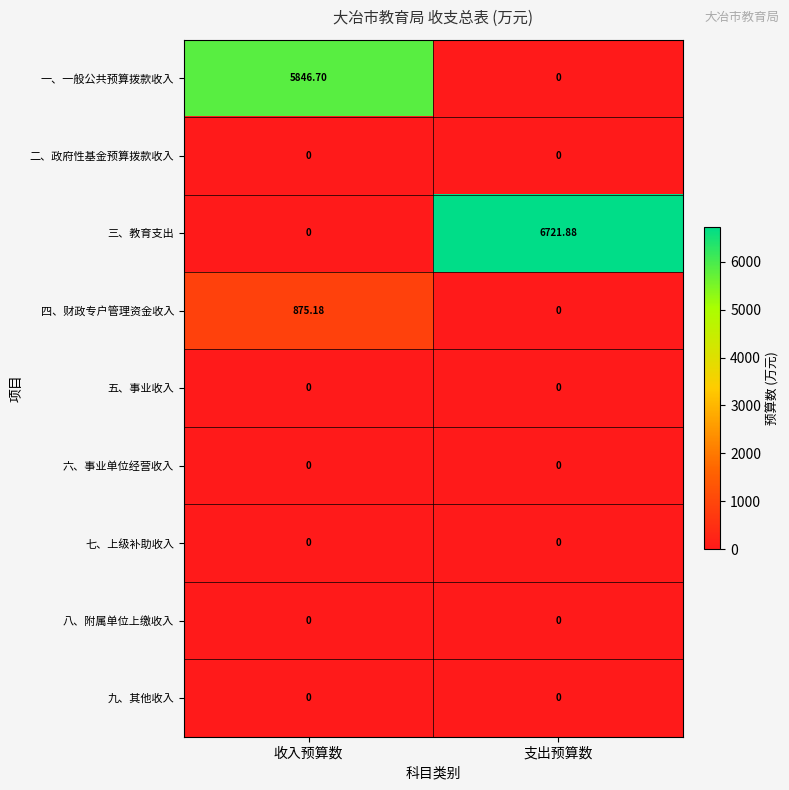

Which series has the largest total across all categories?

三、教育支出